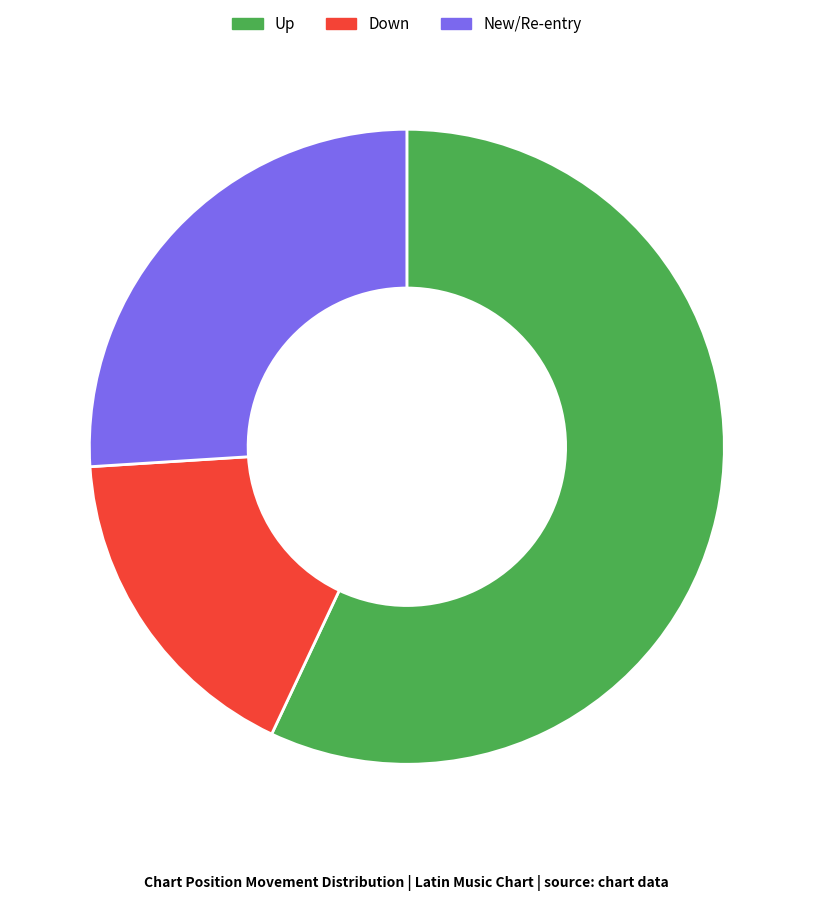

Do New/Re-entry and Up together represent more than half of the pie?

Yes